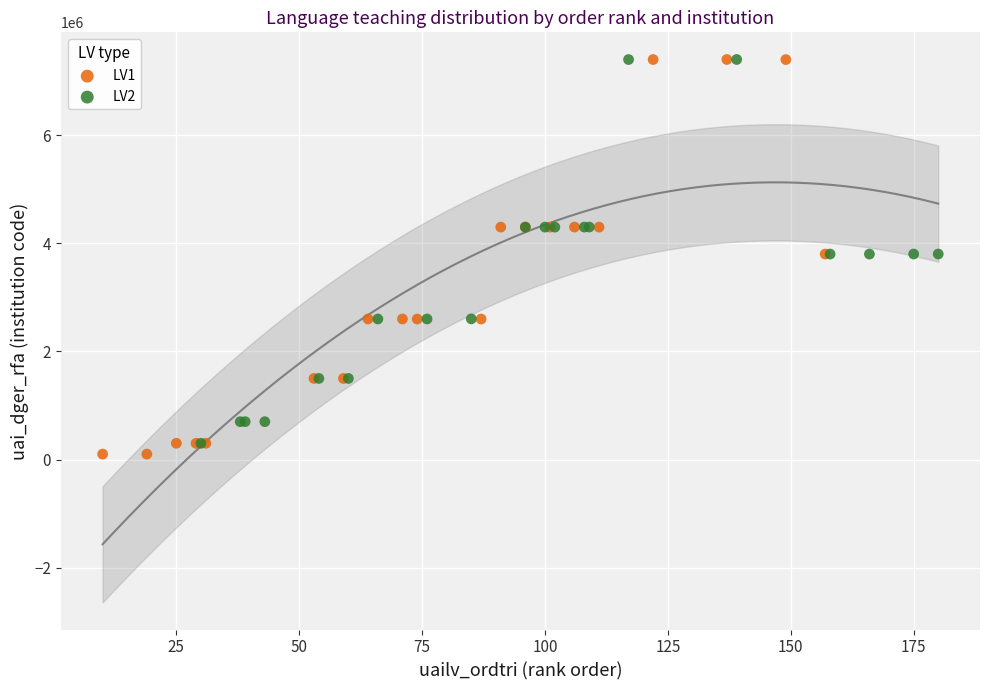

What are all the series names shown in the legend?

LV1, LV2